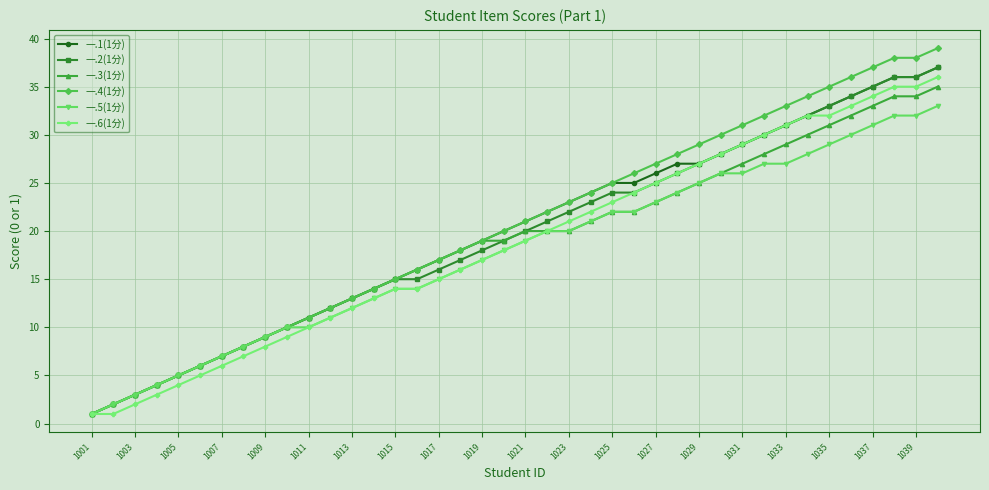

Which series has the largest range (max minus min)?

一.4(1分)